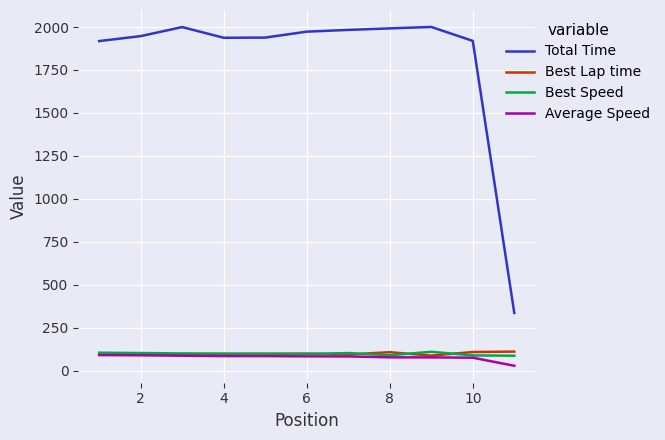

Which series has the largest total across all categories?

Total Time